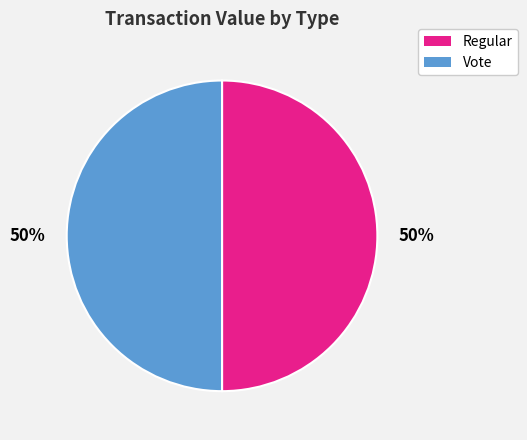

Is it true that Vote is 50% of the pie?

True